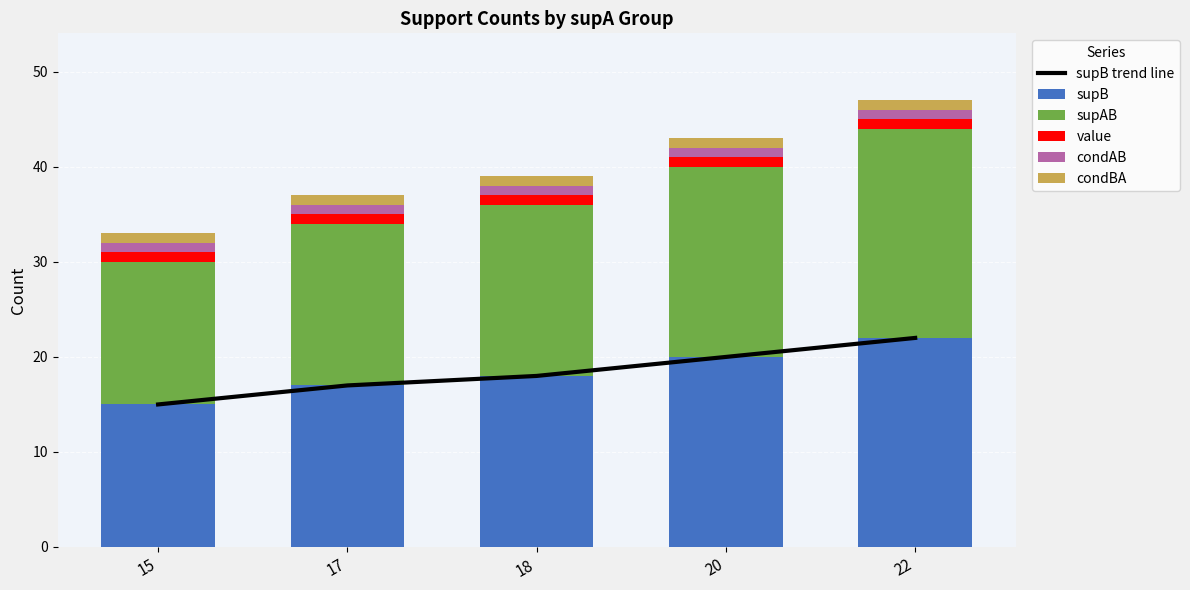

Rank the series at 20 from lowest to highest value.

value, condAB, condBA, supB trend line, supB, supAB